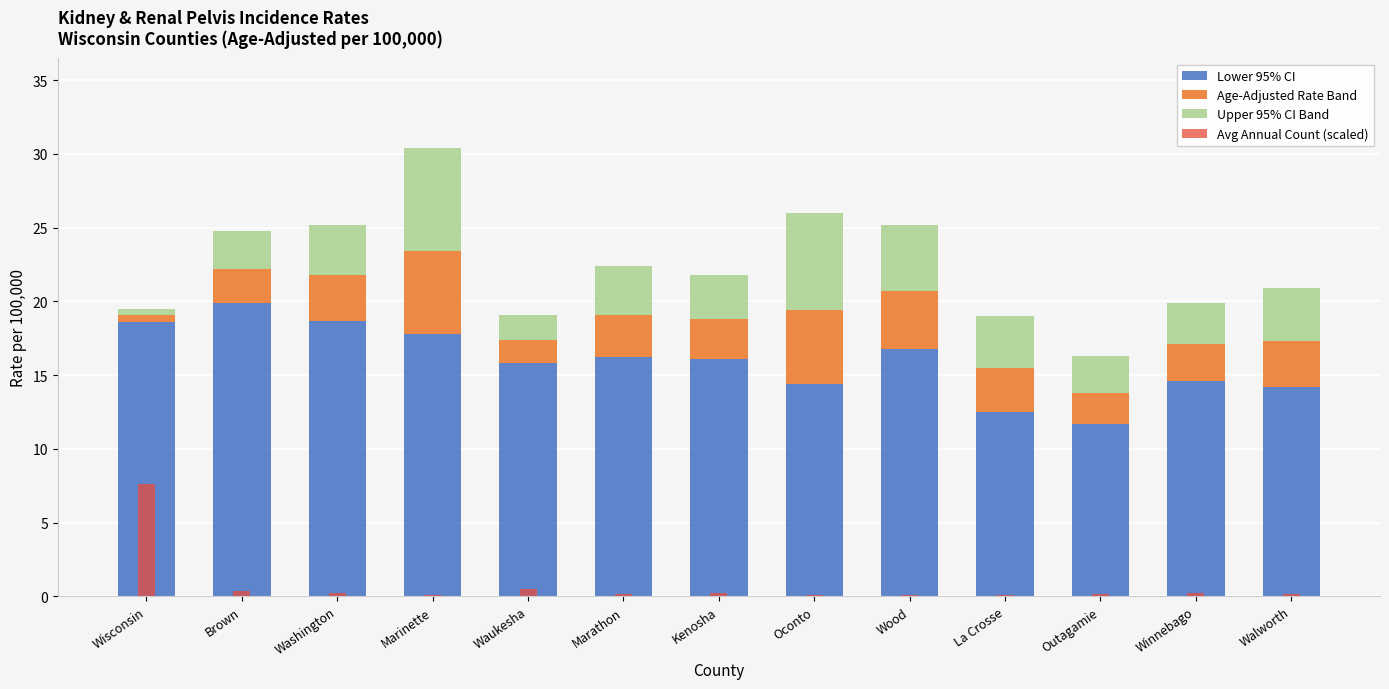

How many data points does each series have?

13